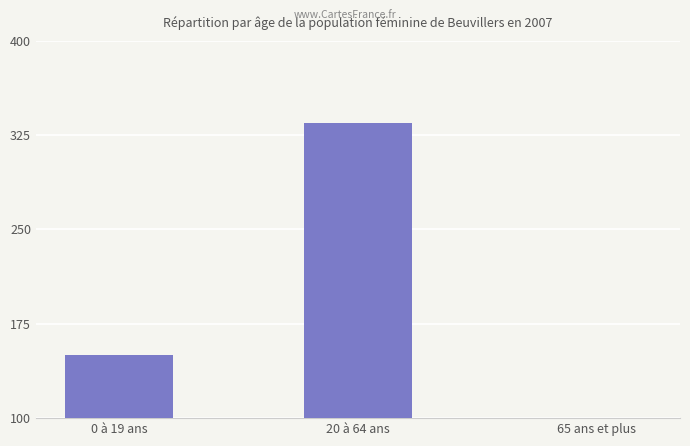

What is the label of the 1st bar from the left?

0 à 19 ans